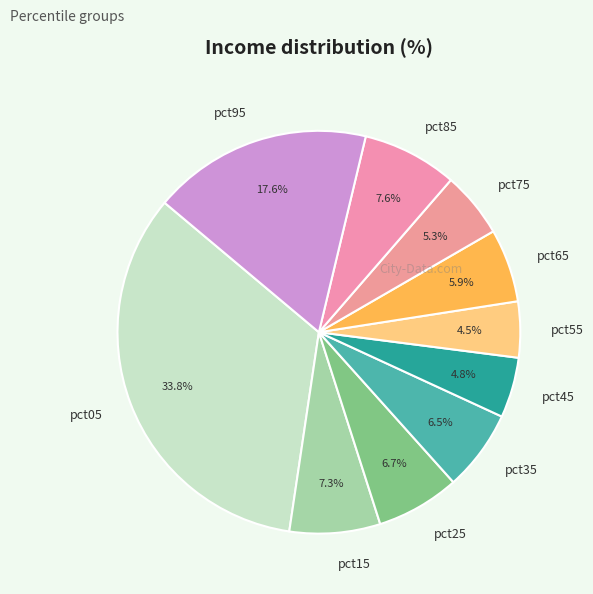

To the nearest percent, what percentage of the pie is pct45?

5%